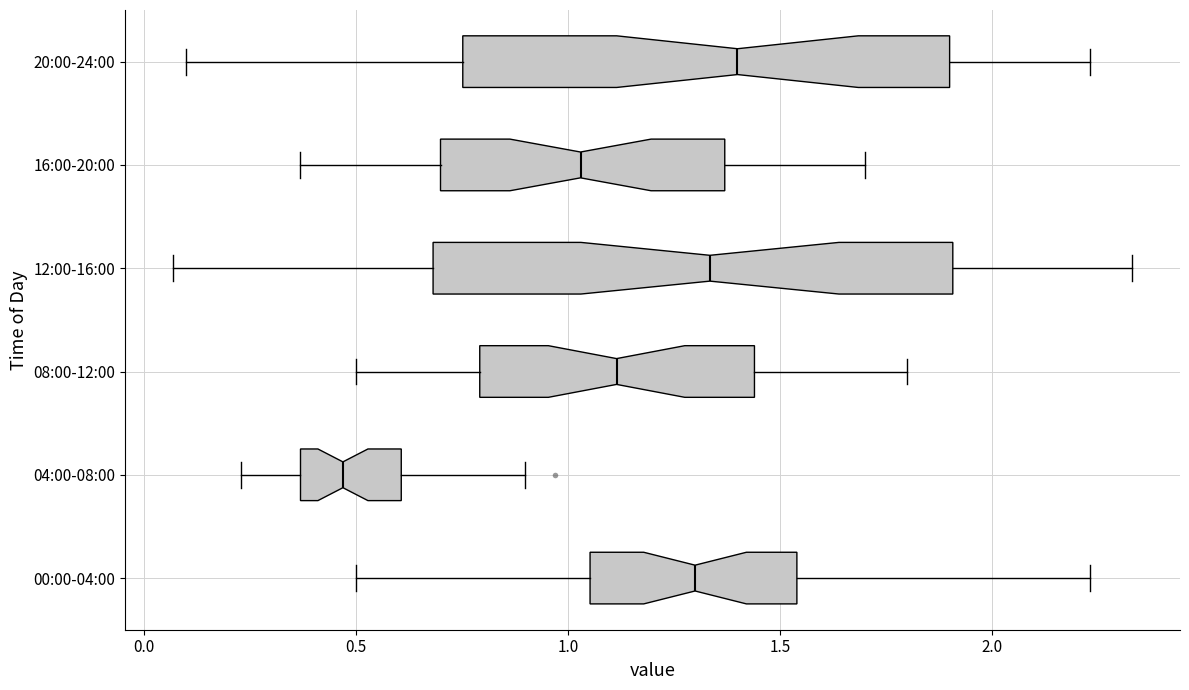

Reading bottom to top, transcribe this box plot: for each box, give where its median line is, the range the box spans, and where its two whiskers end, as read against the x-axis. The values are not printed on the chart, so give them approximately, as read against the axis.

00:00-04:00: median 1.30, box 1.05 to 1.55, whiskers 0.50 to 2.25
04:00-08:00: median 0.45, box 0.35 to 0.60, whiskers 0.25 to 0.90
08:00-12:00: median 1.10, box 0.80 to 1.45, whiskers 0.50 to 1.80
12:00-16:00: median 1.35, box 0.70 to 1.90, whiskers 0.05 to 2.35
16:00-20:00: median 1.05, box 0.70 to 1.35, whiskers 0.35 to 1.70
20:00-24:00: median 1.40, box 0.75 to 1.90, whiskers 0.10 to 2.25